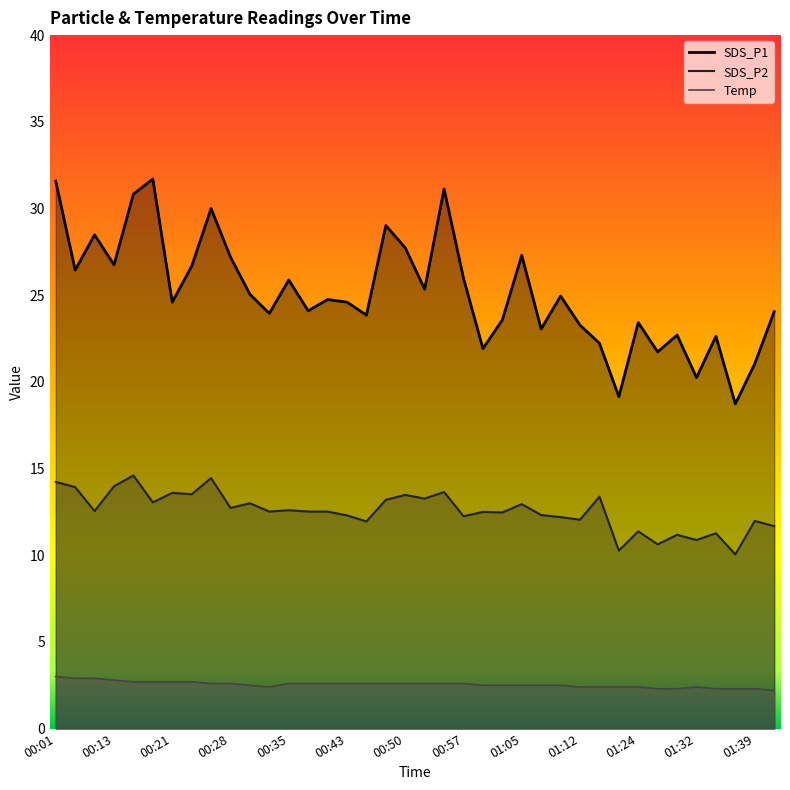

How many interior local valleys does the Temp series have?

1